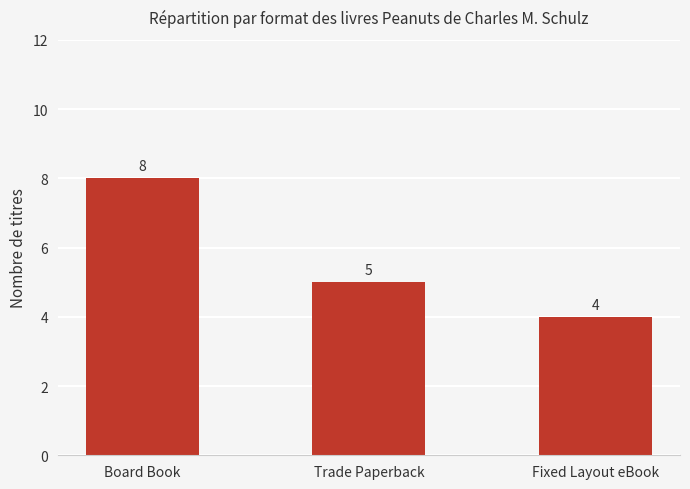

True or false: the data shows 12 at Board Book.

False